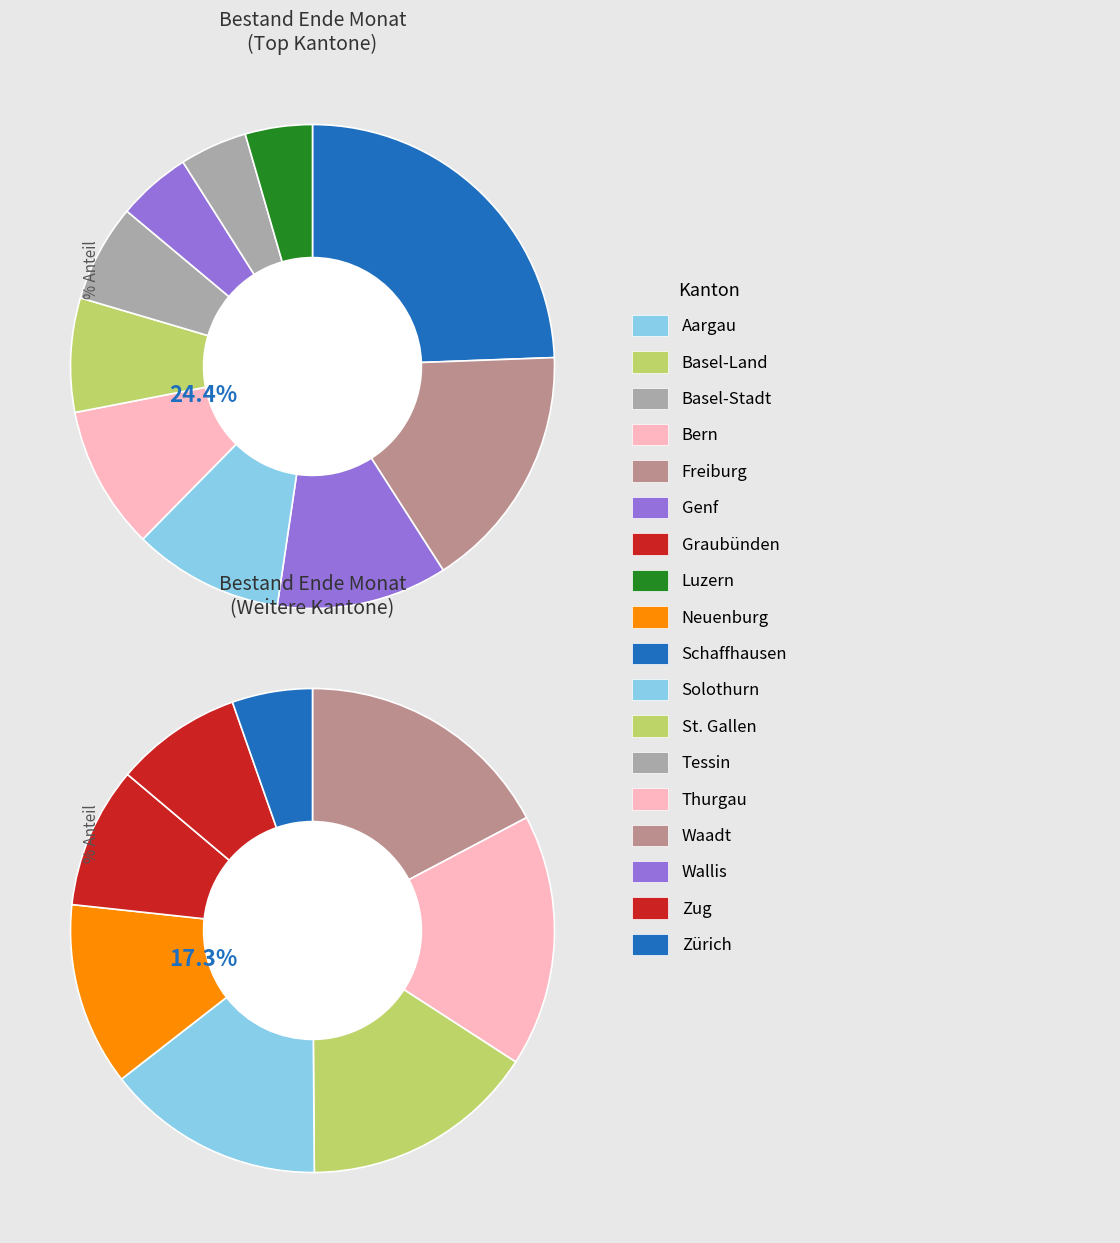

How many segments does this pie chart have?

18